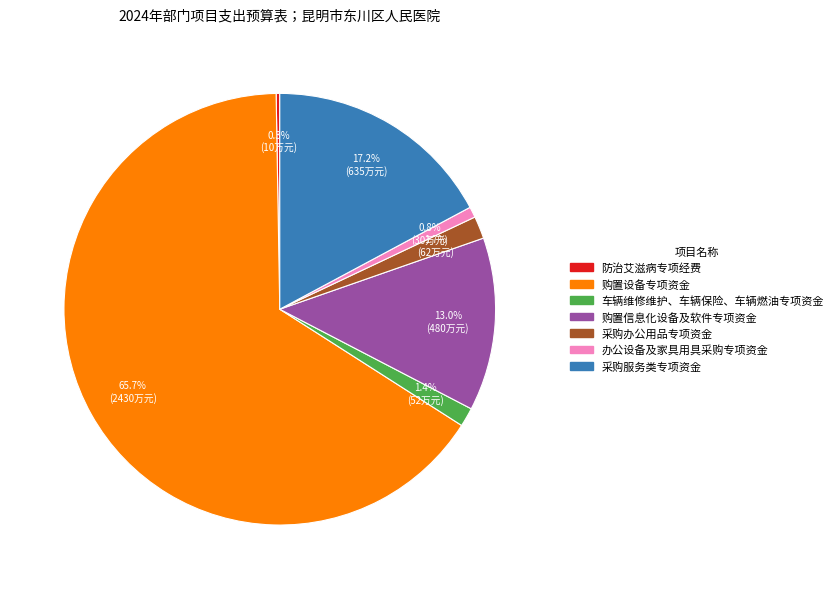

The 购置信息化设备及软件专项资金 slice represents 13% of the pie. True or false?

True